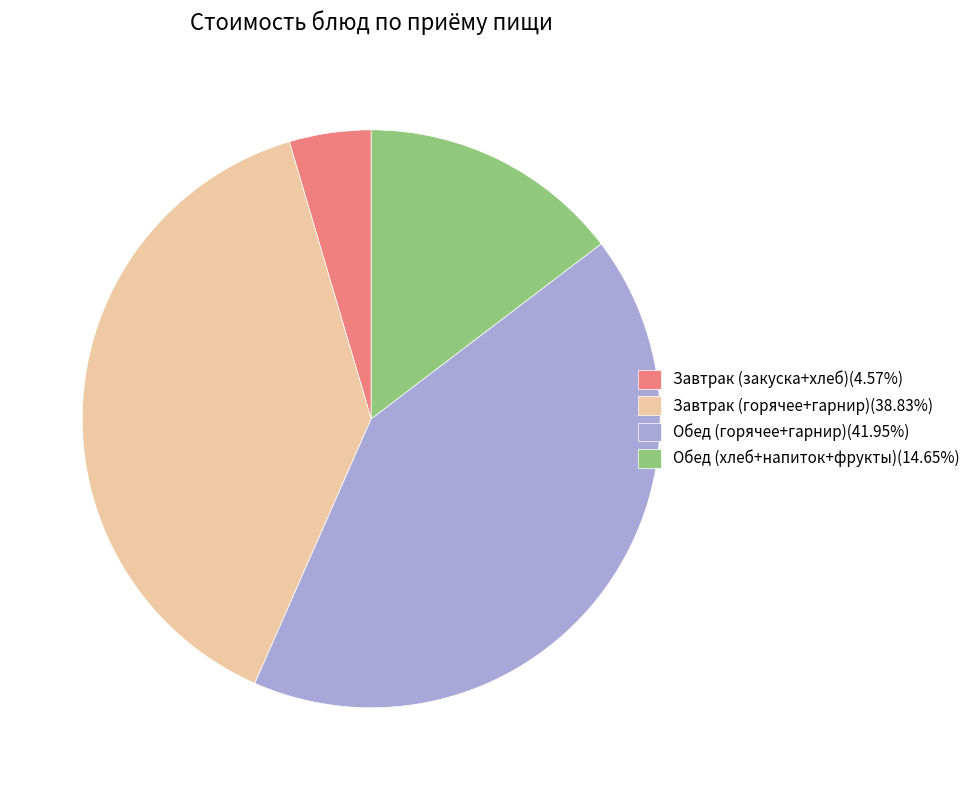

Combined, do Завтрак (горячее+гарнир)(38.83%) and Обед (хлеб+напиток+фрукты)(14.65%) account for over 50%?

Yes